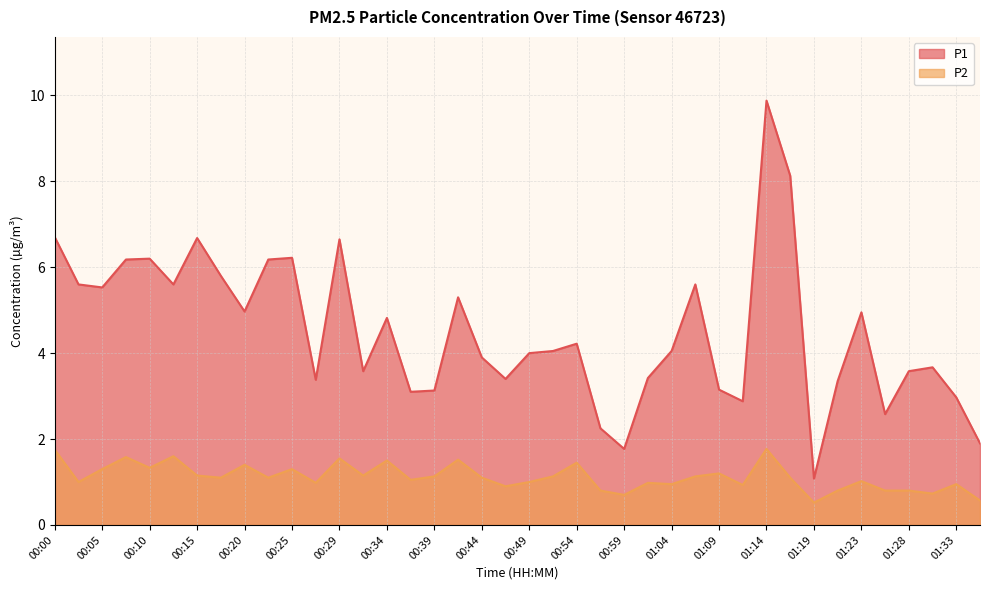

The P1 series shows 8.1 at 01:16. True or false?

True